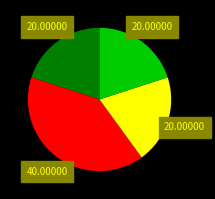

Is there a majority slice in this chart?

No